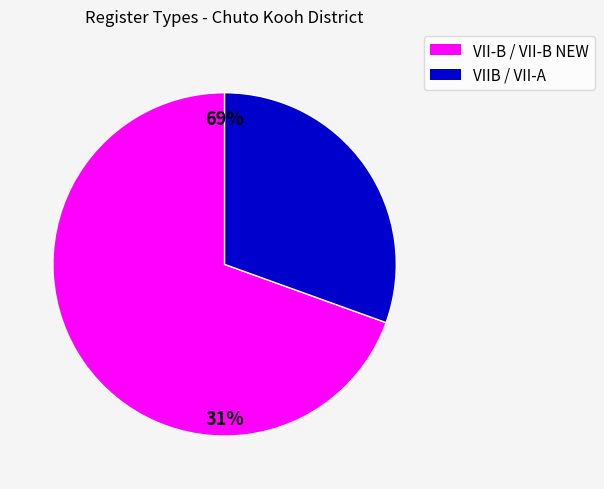

Do VII-A and VIIB together represent more than half of the pie?

No